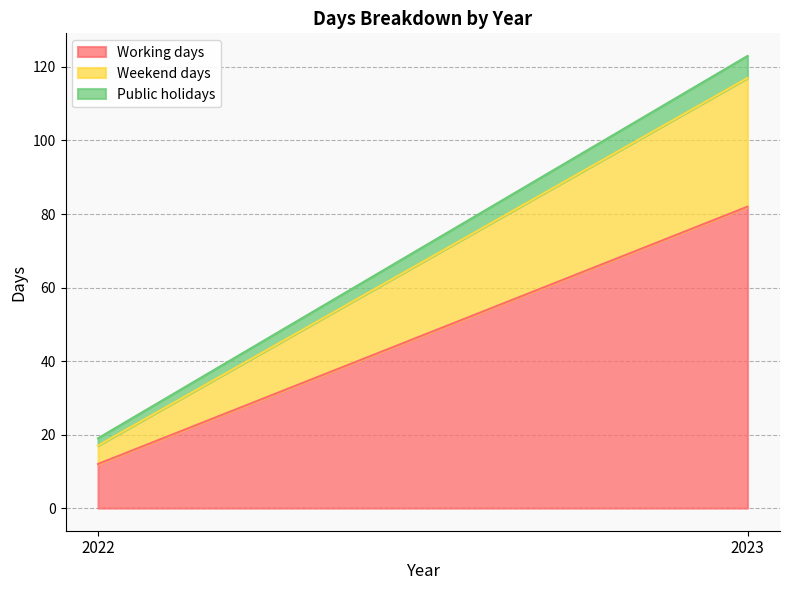

What is the difference between the Weekend days values at 2022 and 2023?

30